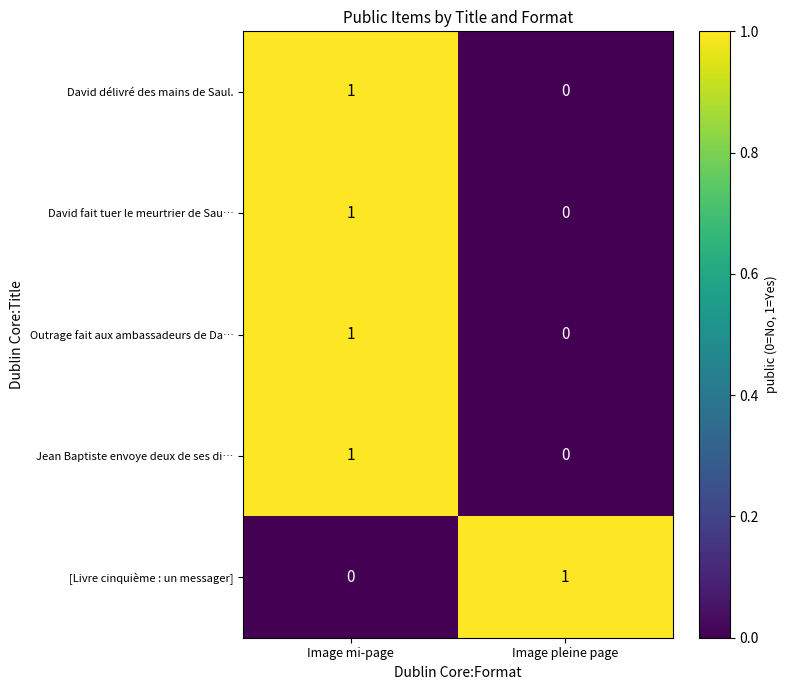

The David fait tuer le meurtrier de Sau… series shows 0 at Image mi-page. True or false?

False